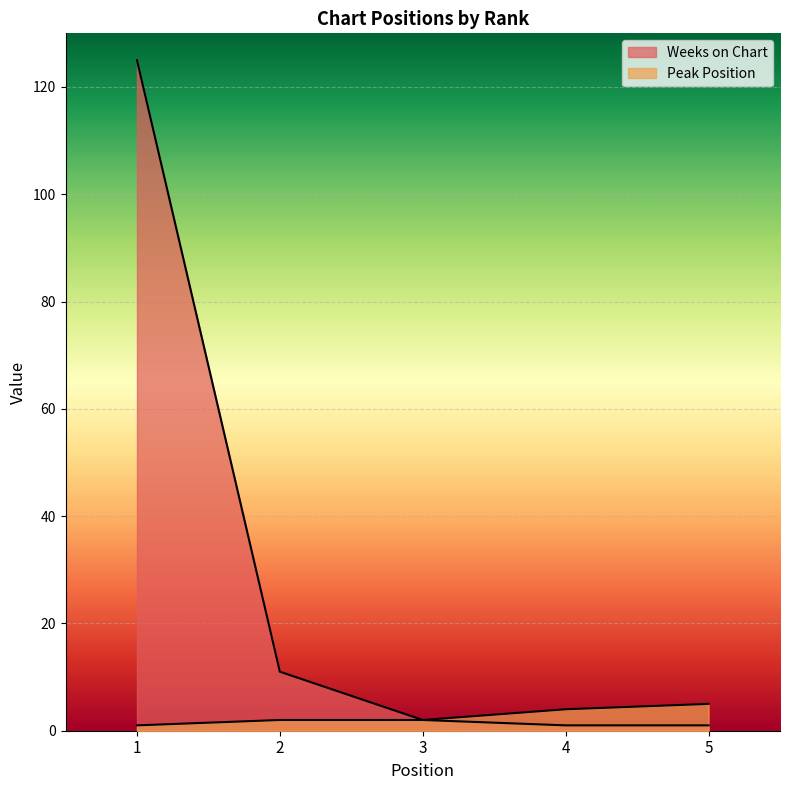

Which label corresponds to the smallest value in the chart?

1